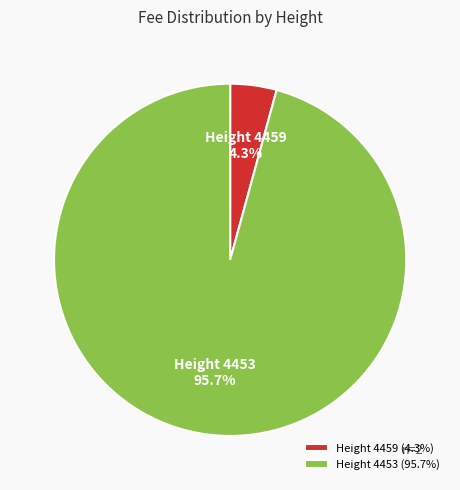

Which has a higher value, Height 4453 (95.7%) or Height 4459 (4.3%)?

Height 4453 (95.7%)